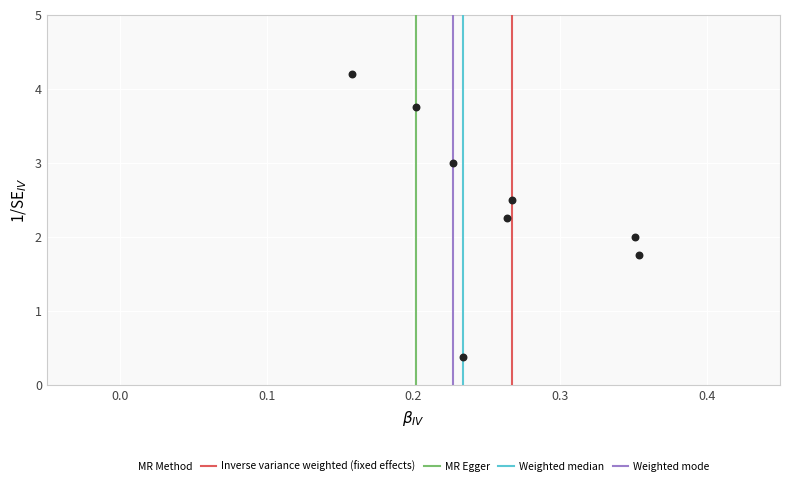

What is the average Y value?

2.5